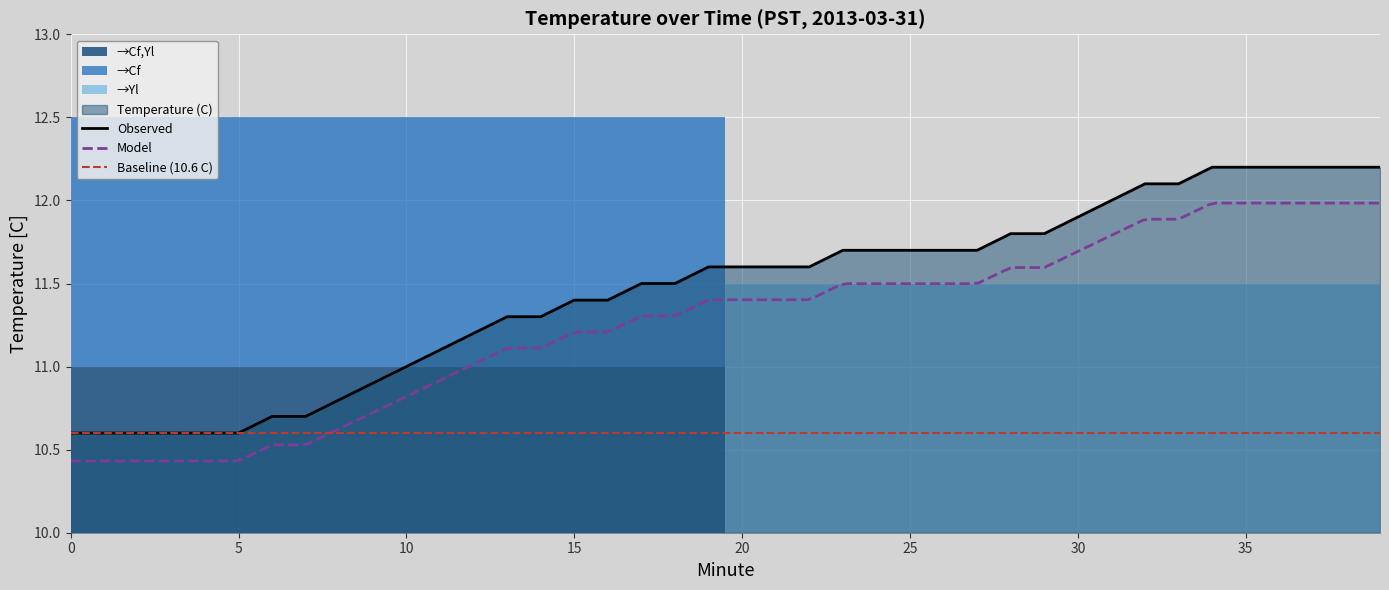

What is the minimum value for Observed?

10.6